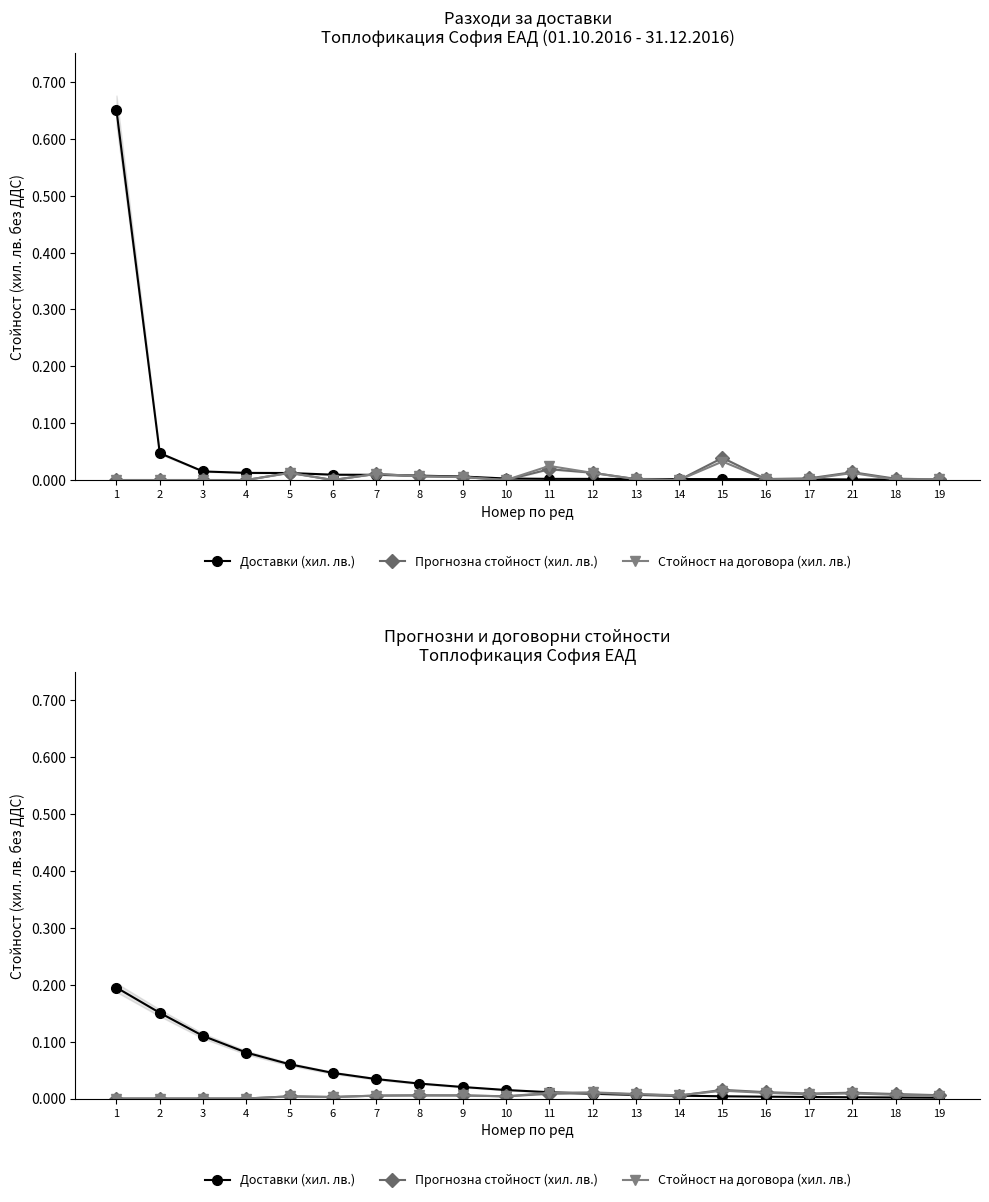

How many intersections are there between Прогнозна стойност (хил. лв.) and Доставки (хил. лв.)?

1